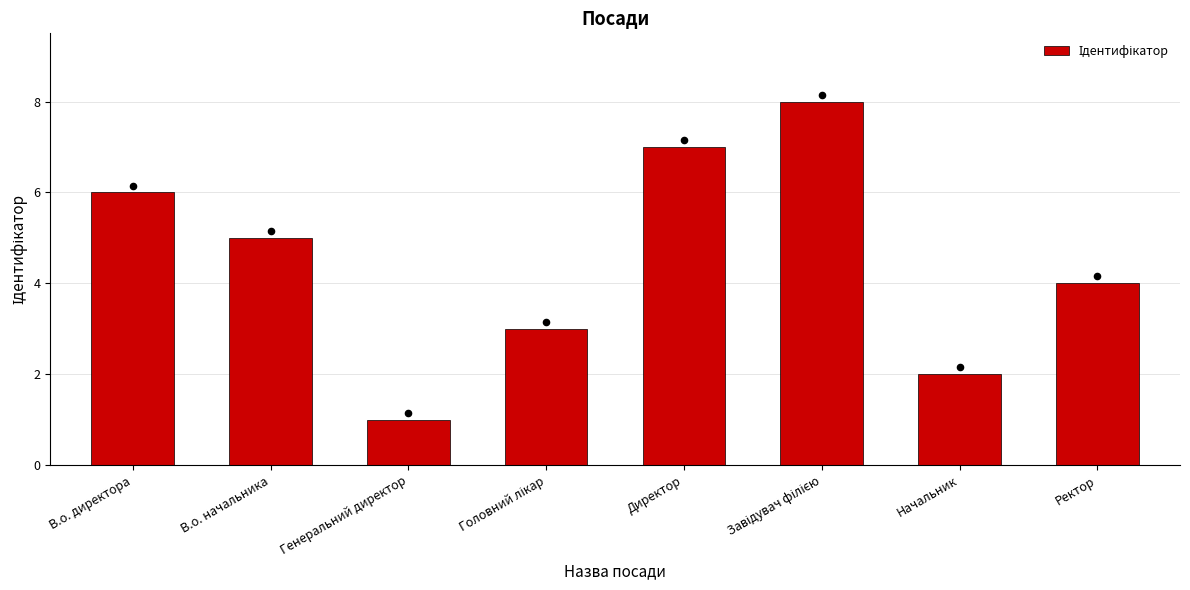

Between Директор and В.о. директора, which is larger?

Директор